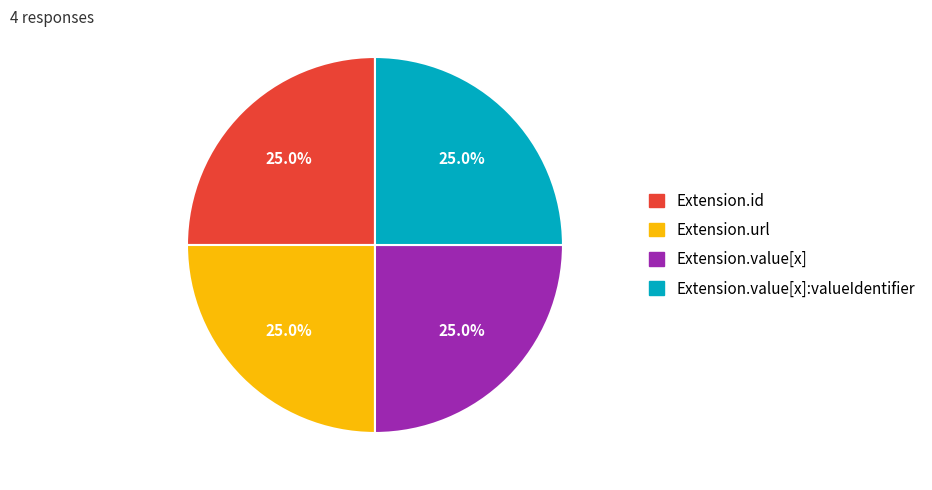

Combined, what portion of the pie is Extension.id and Extension.url?

50.0%